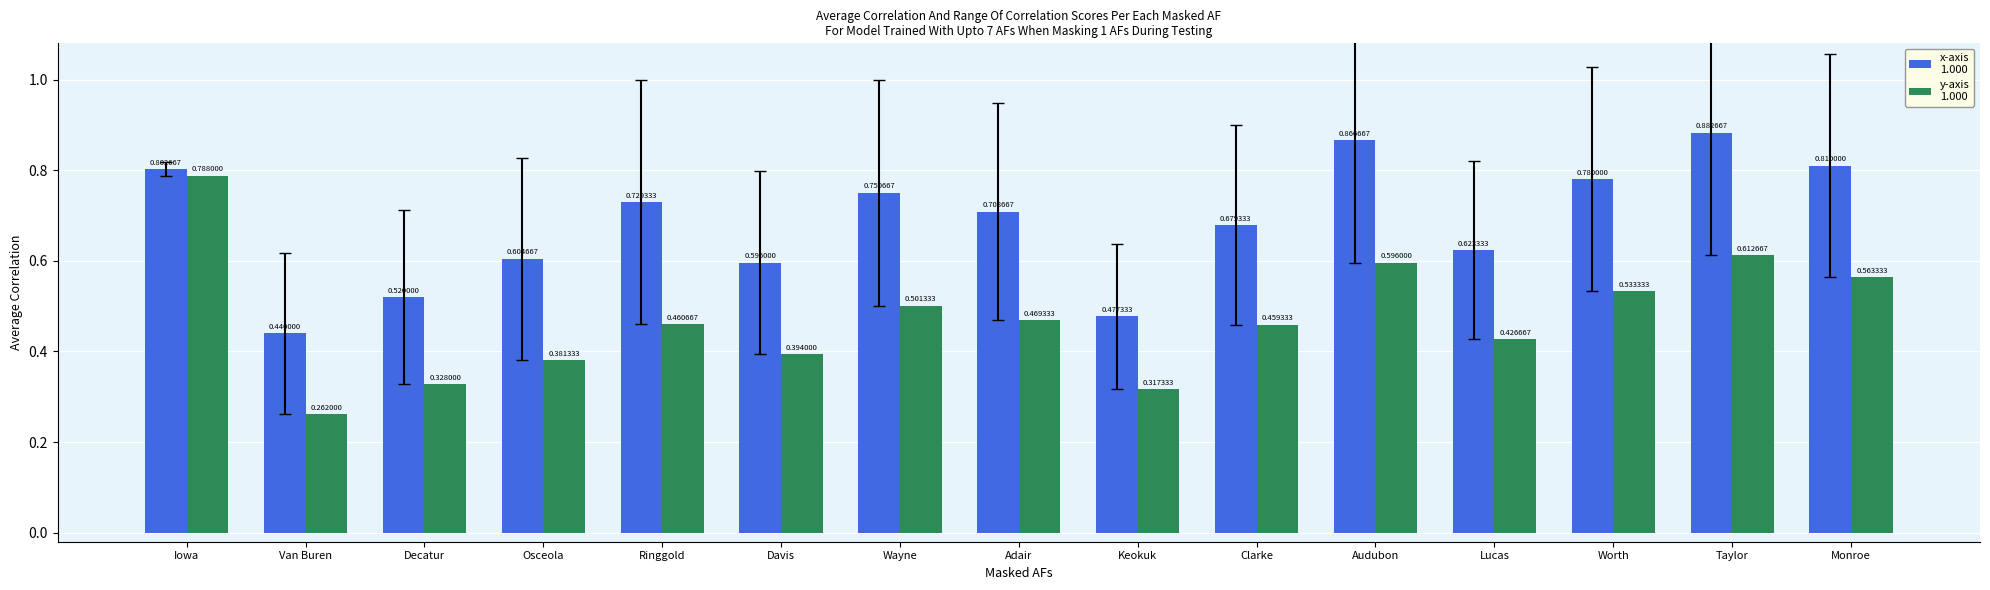

At which category is the sum across all series the highest?

Iowa